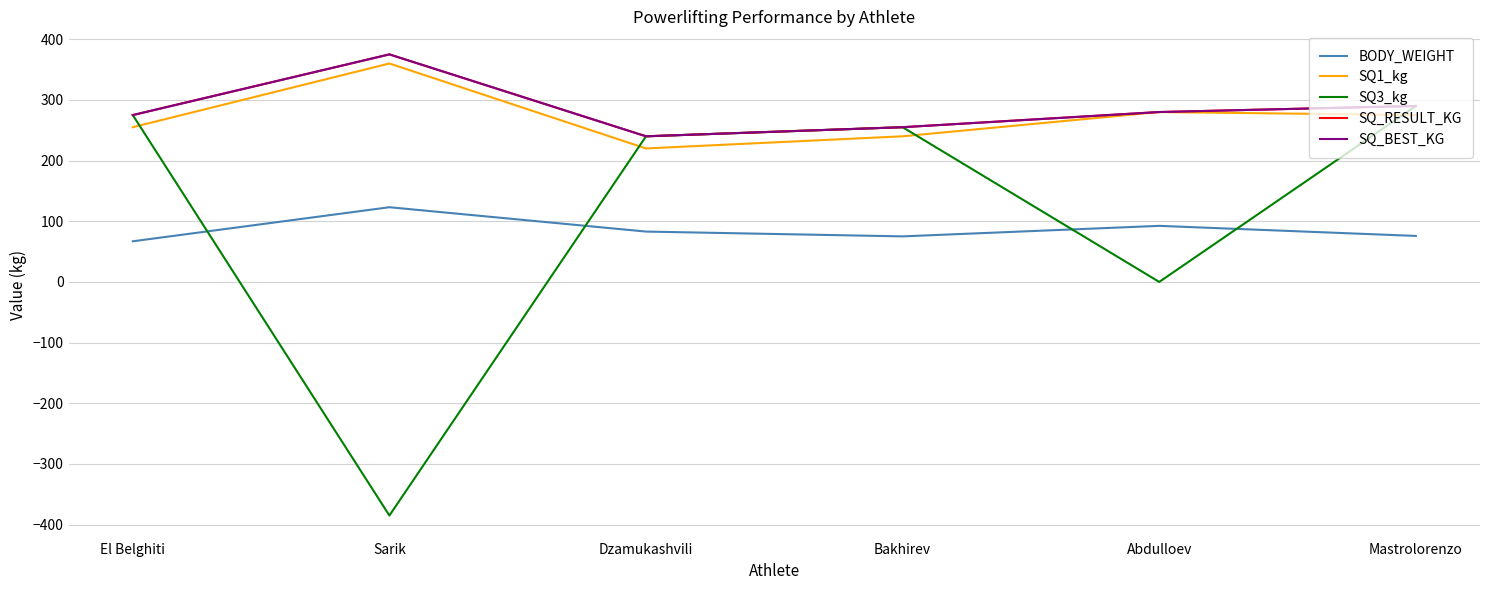

The SQ3_kg series shows 275.0 at El Belghiti. True or false?

True